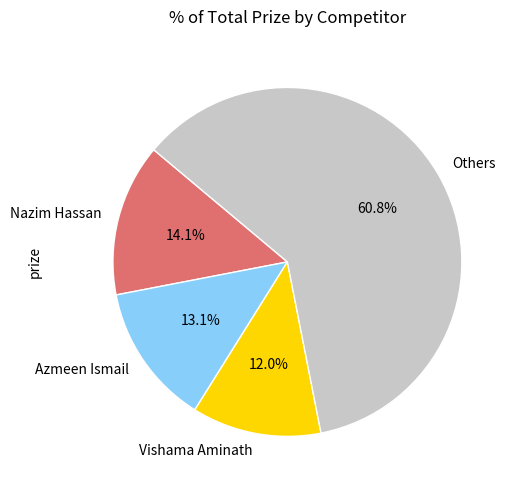

What is the smallest slice in the pie chart?

Vishama Aminath